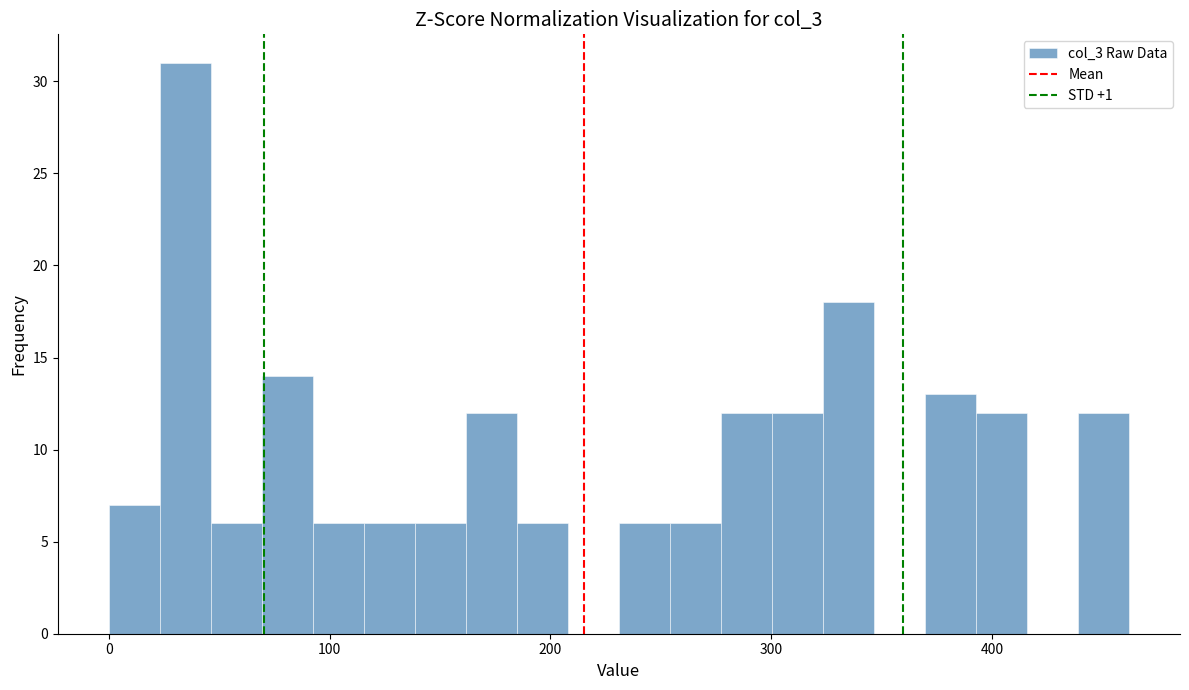

Around what value on the x-axis is the tallest bar? Give the approximate position of its centre, as read against the axis.

30